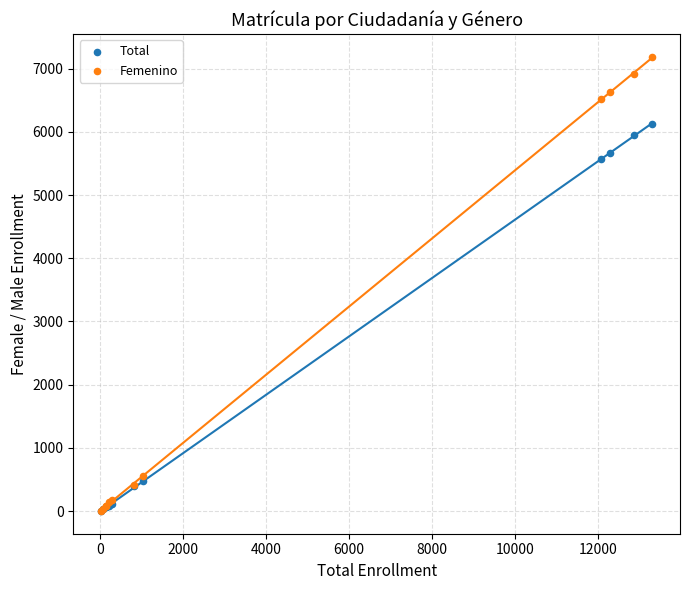

In the Femenino series, what Y value is closest to 3595?

6513